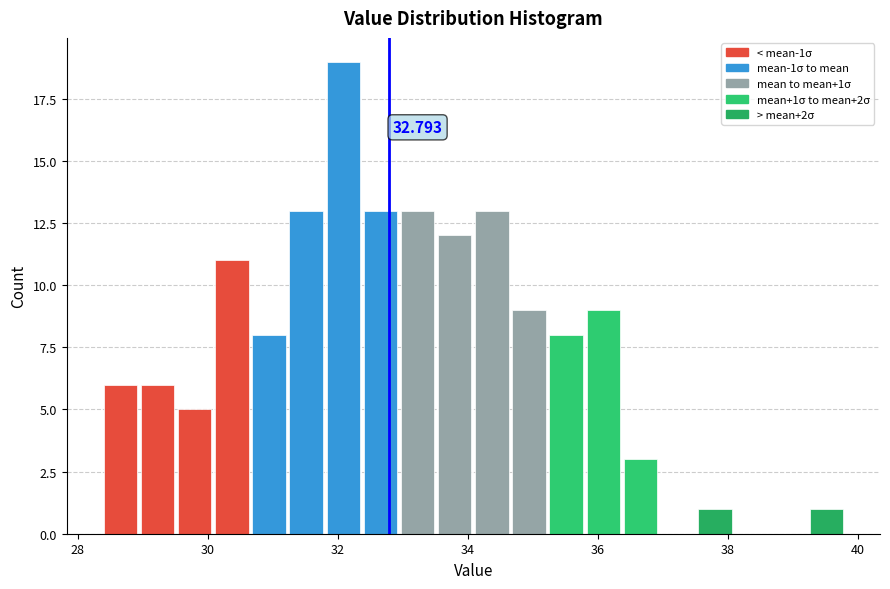

Read against the x-axis, roughly where is the centre of the tallest bar?

32.0